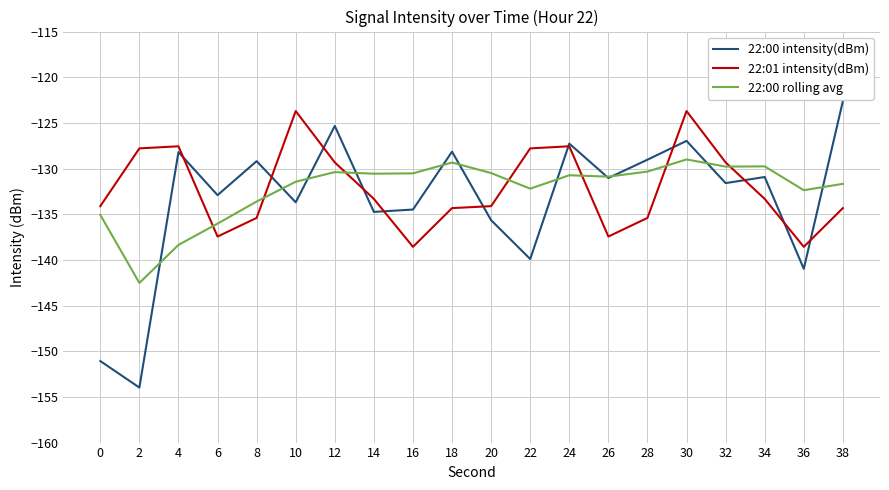

How many lines are shown in the chart?

3